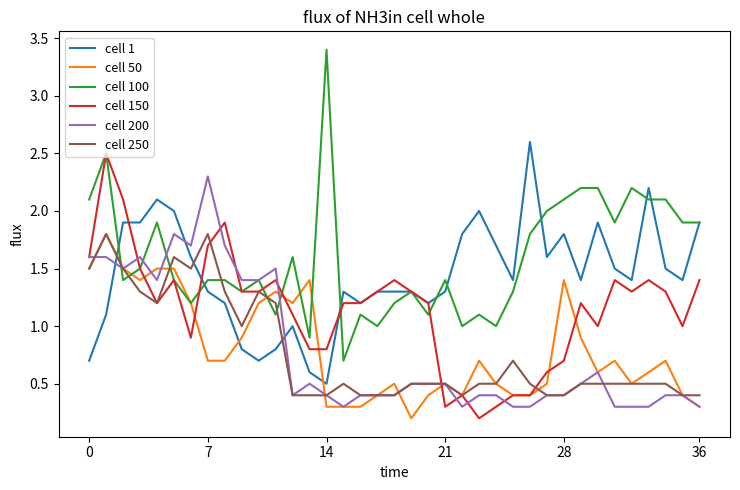

Which series has the largest total across all categories?

cell 100